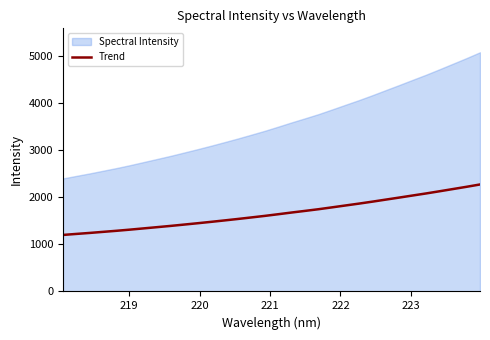

What is the smallest value displayed?

1200.9